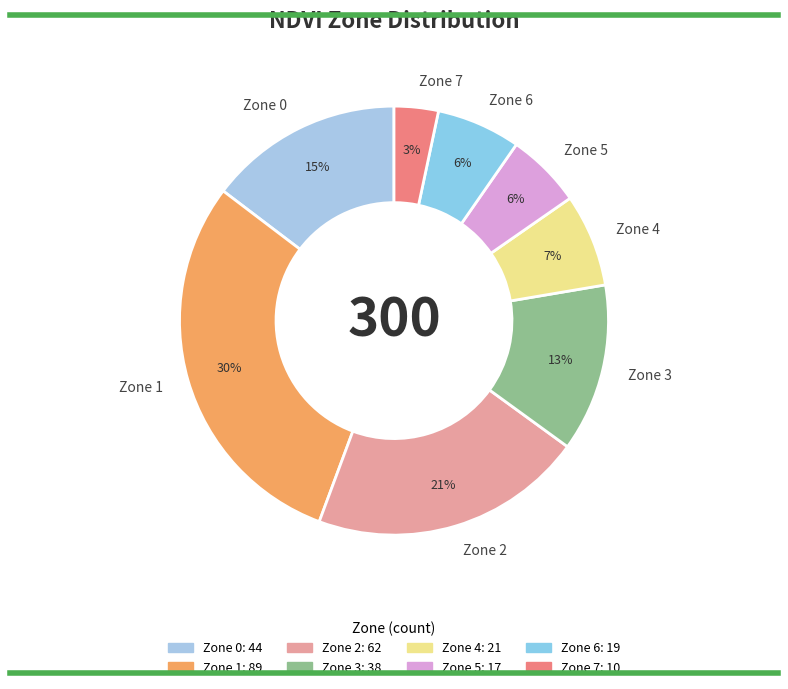

Which has a higher value, Zone 0 or Zone 2?

Zone 2